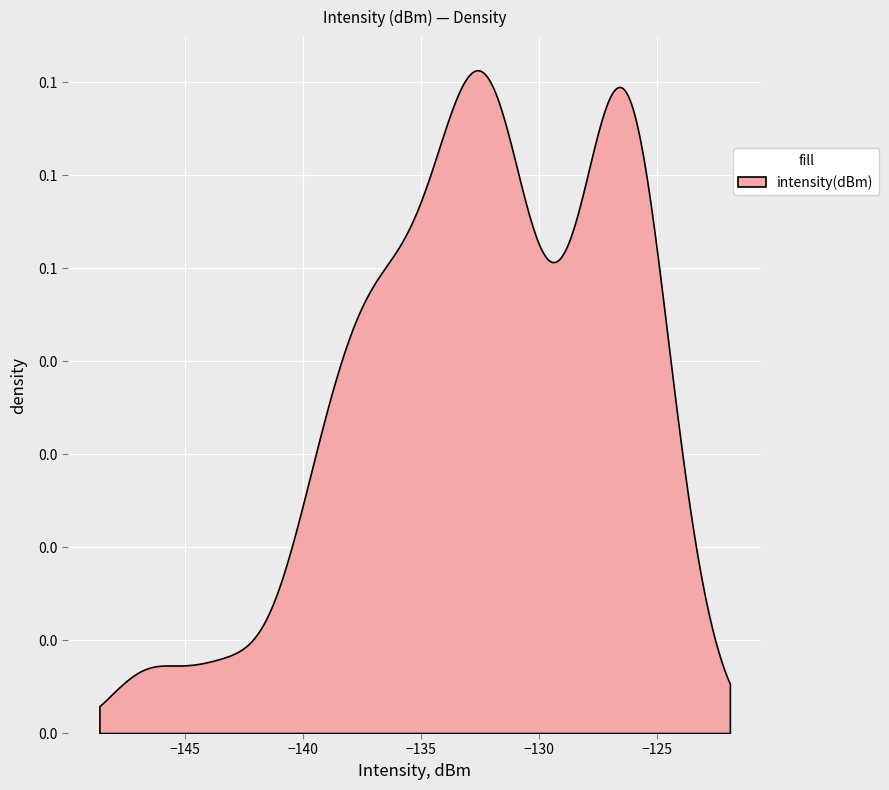

What is the change in value from 26 to 35?

-0.1